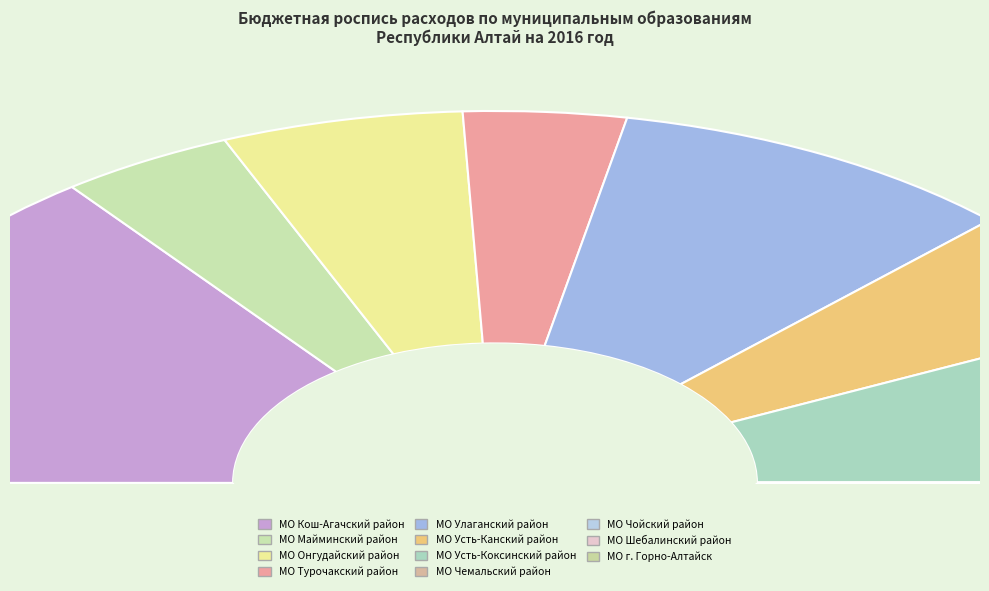

True or false: МО Усть-Коксинский район accounts for 24% of the total.

False